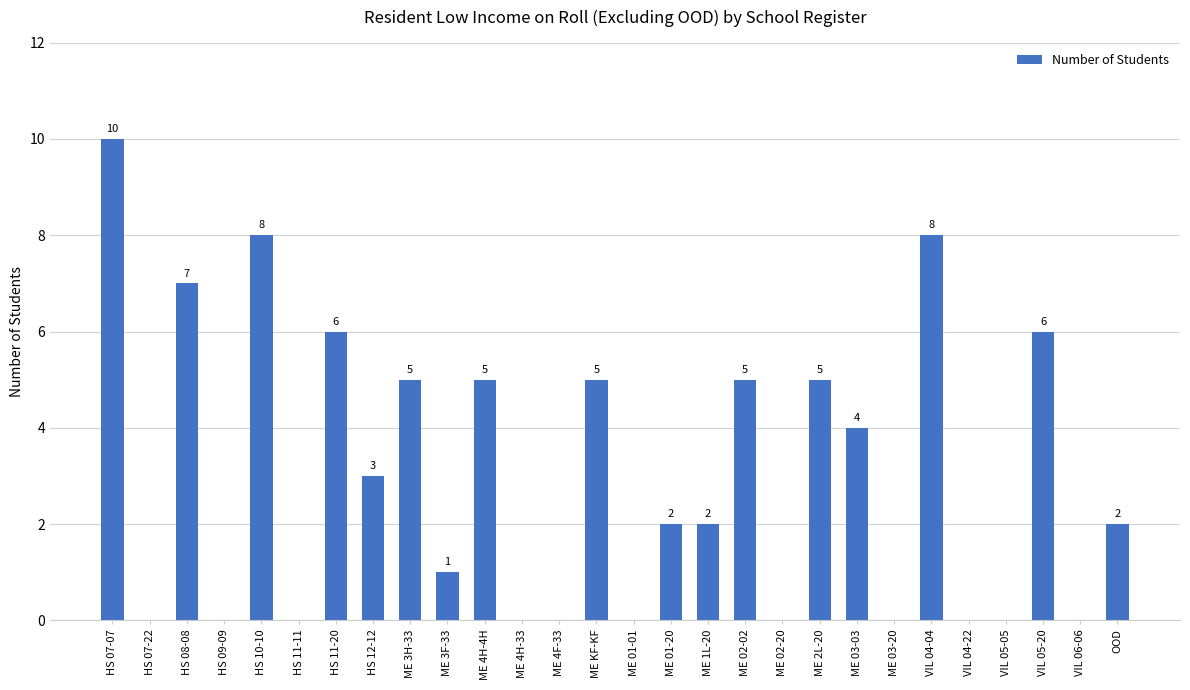

Which category has the highest value across all series?

HS 07-07